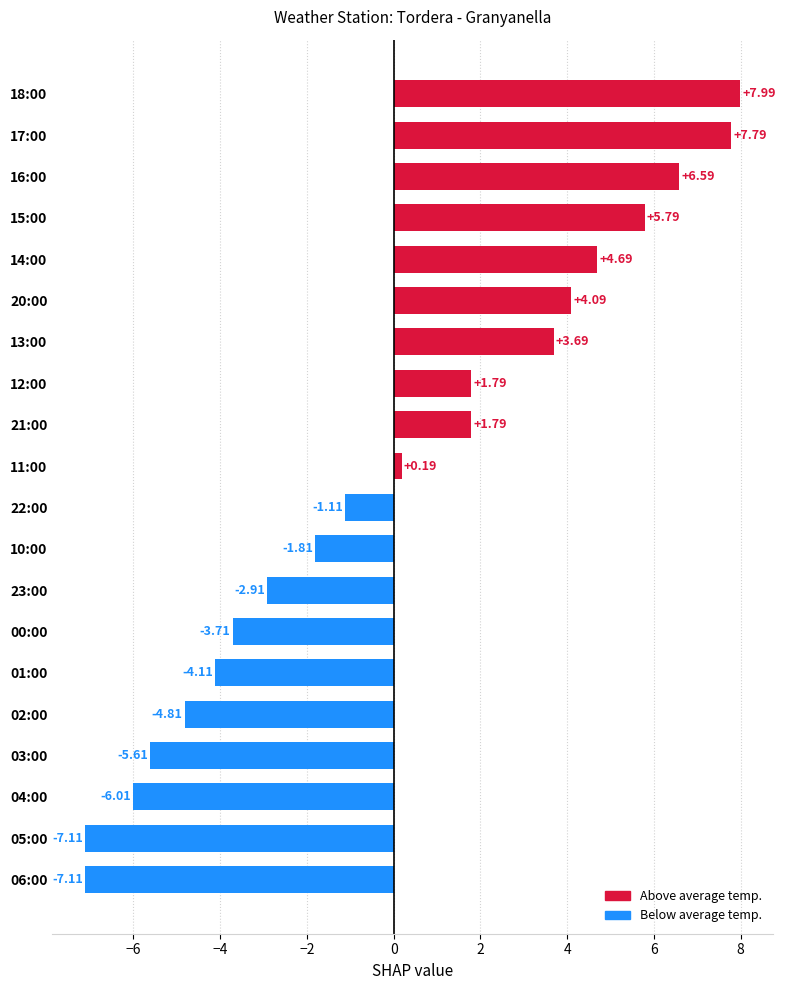

What is the change in value from 21:00 to 00:00?

-5.5